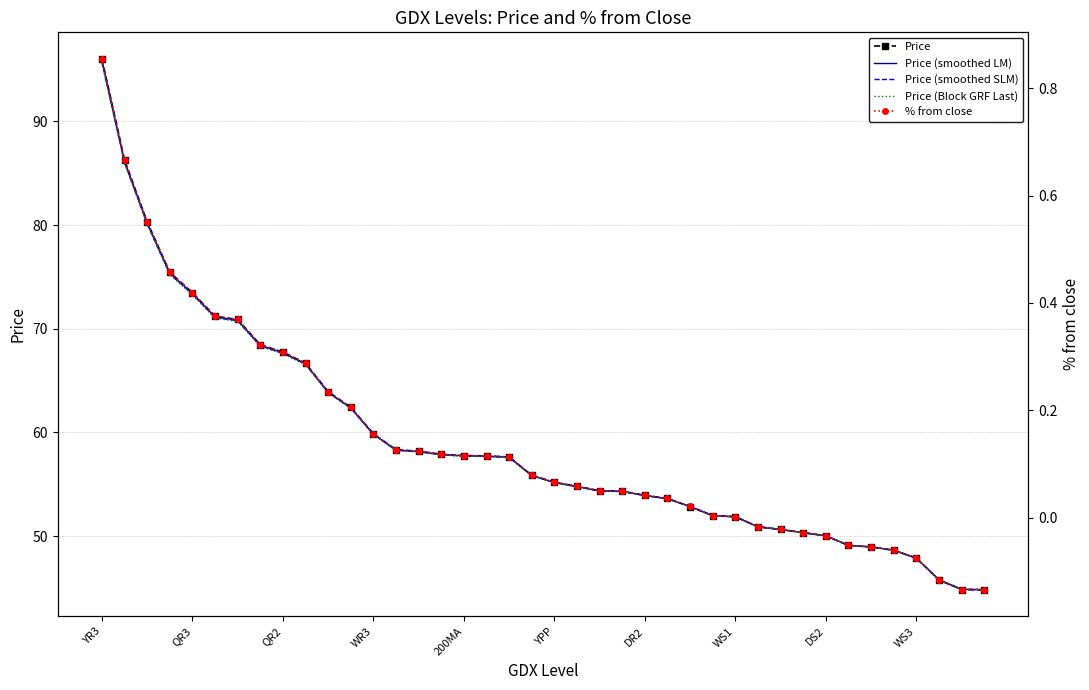

The Price (Block GRF Last) series shows 136.8 at QR2. True or false?

False